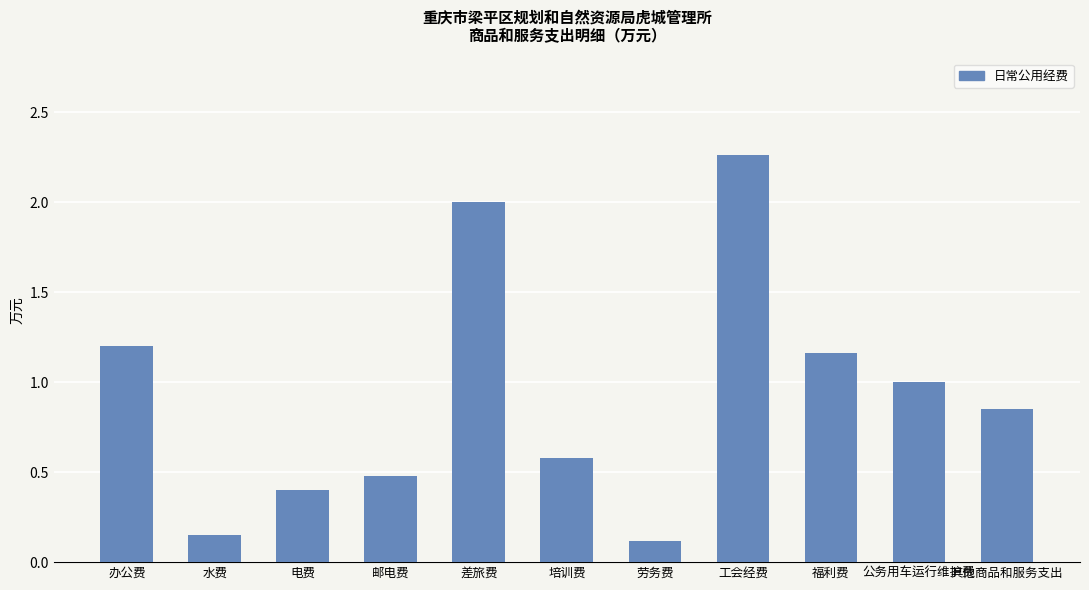

Which label corresponds to the largest value in the chart?

工会经费